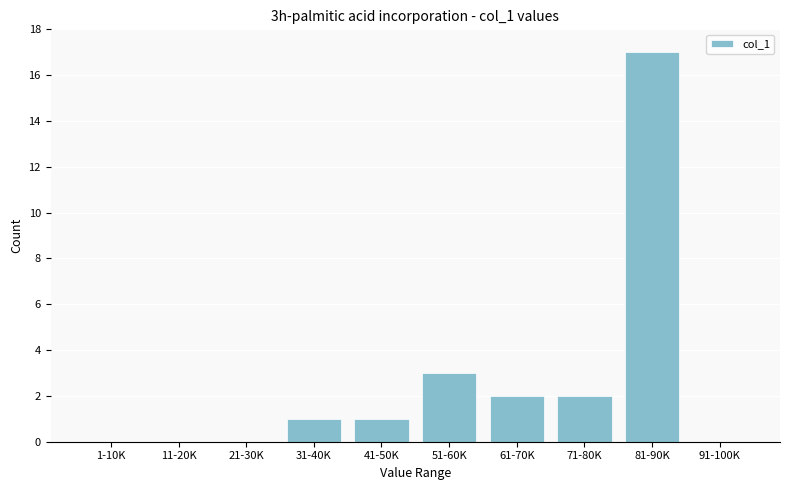

Reading right to left, extract all data points from this chart.

91-100K=0	81-90K=17	71-80K=2	61-70K=2	51-60K=3	41-50K=1	31-40K=1	21-30K=0	11-20K=0	1-10K=0